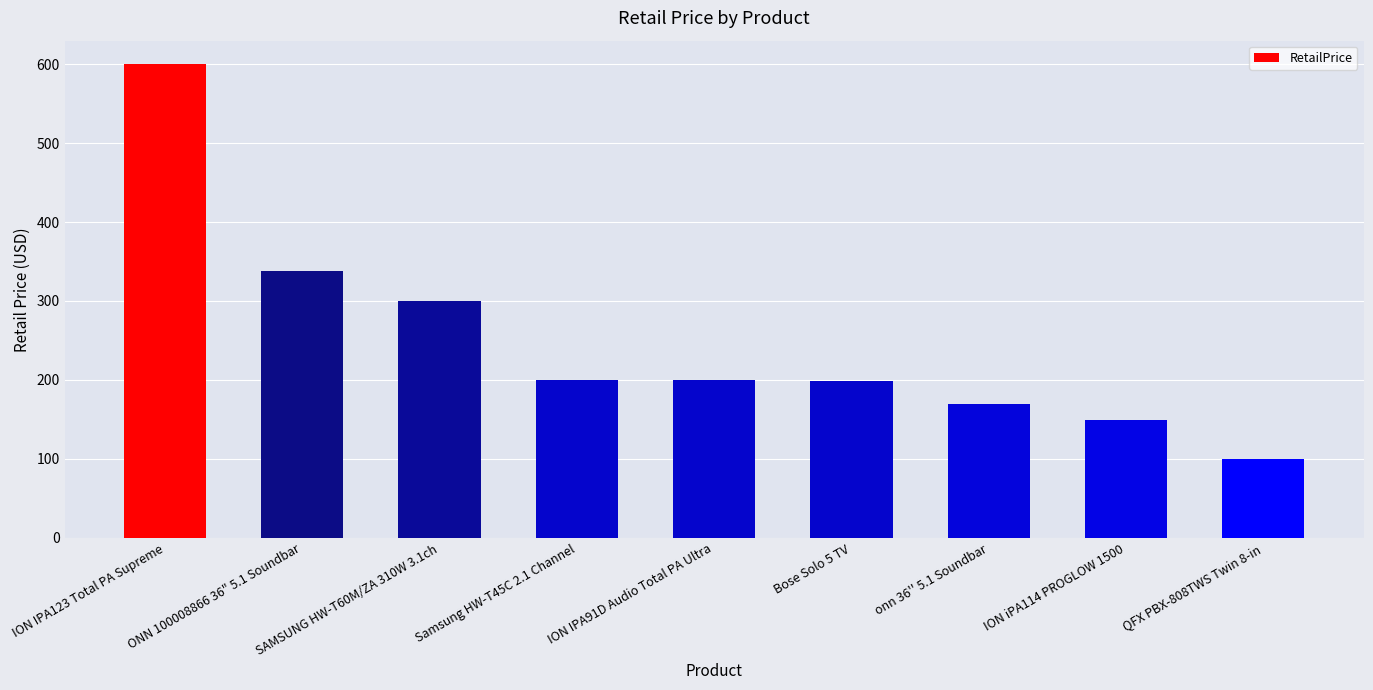

How many data points are less than 199?

3